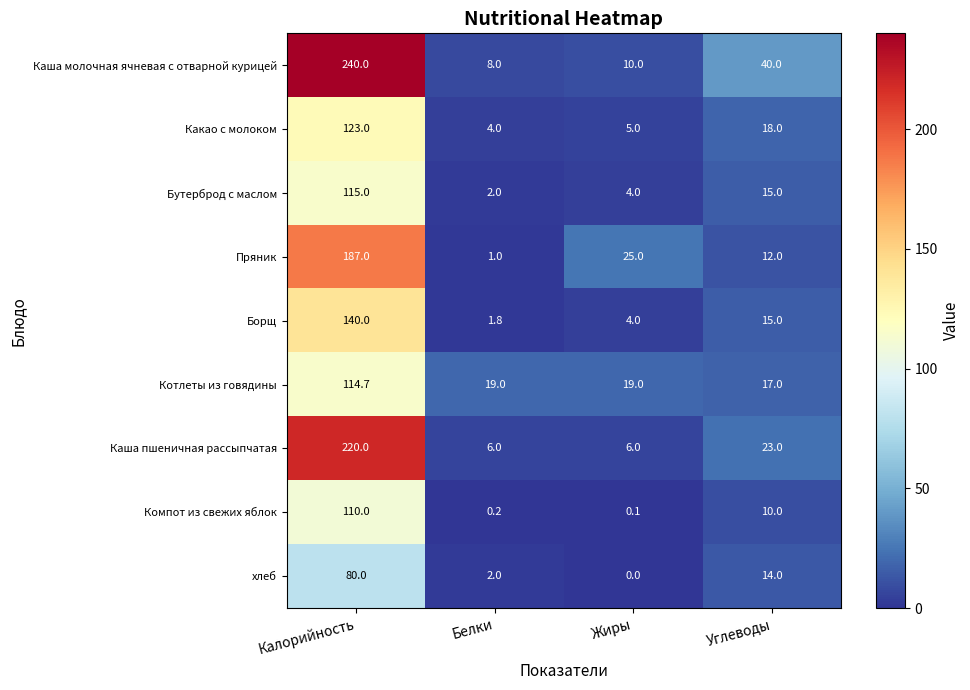

Which series has the largest range (max minus min)?

Каша молочная ячневая с отварной курицей